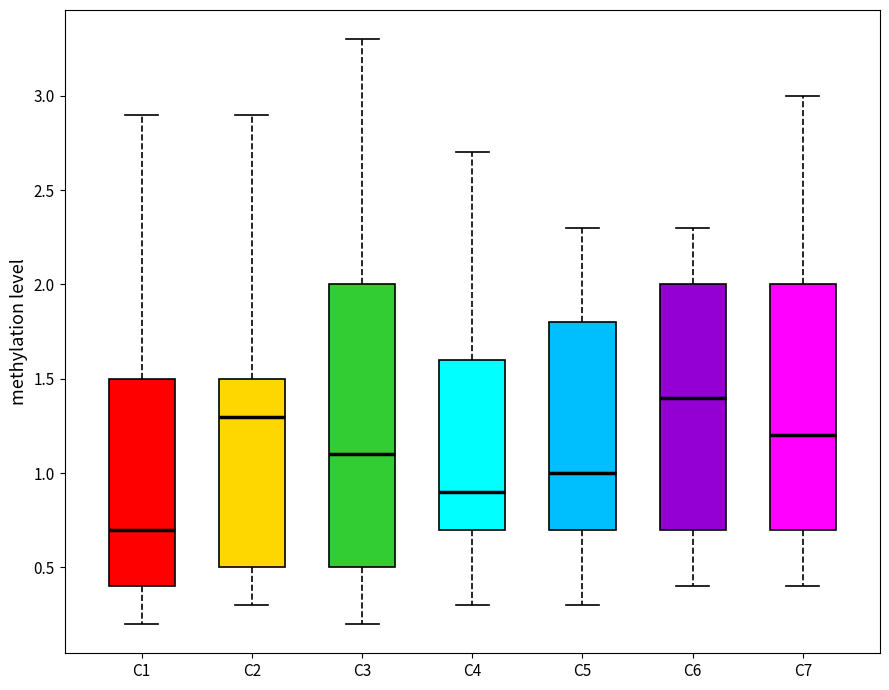

Comparing the boxes themselves (not the whiskers), which one is the tallest?

C3